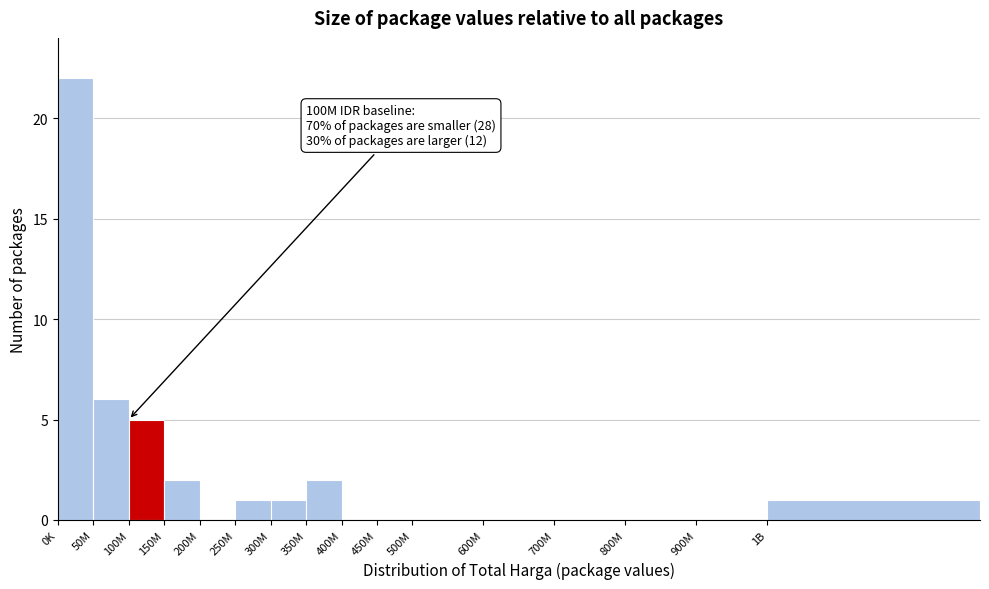

Reading left to right, extract all data points from this chart.

0K=22	50M=6	100M=5	150M=2	200M=0	250M=1	300M=1	350M=2	400M=0	450M=0	500M=0	600M=0	700M=0	800M=0	900M=0	1B=1